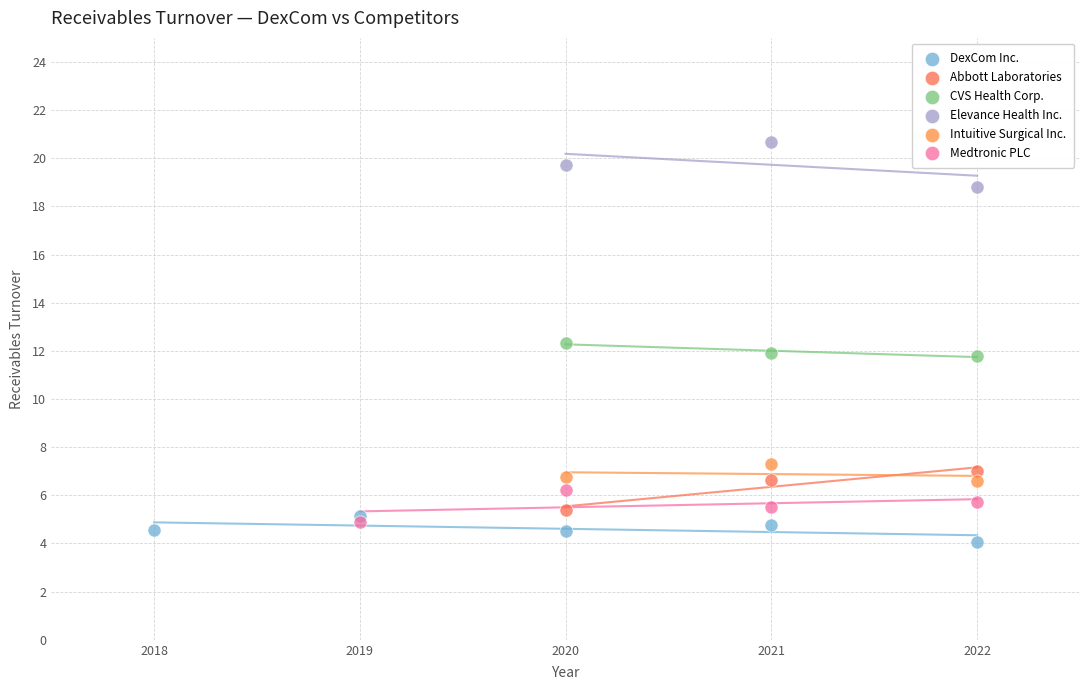

Which series contains the highest Y value?

Elevance Health Inc.